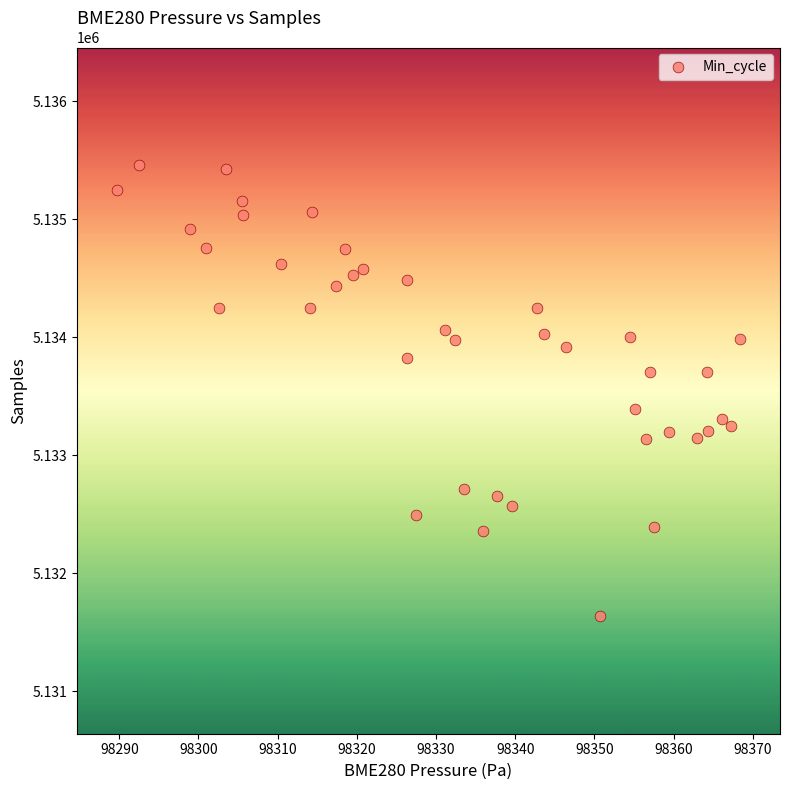

What is the range of Y values (max minus min)?

3817